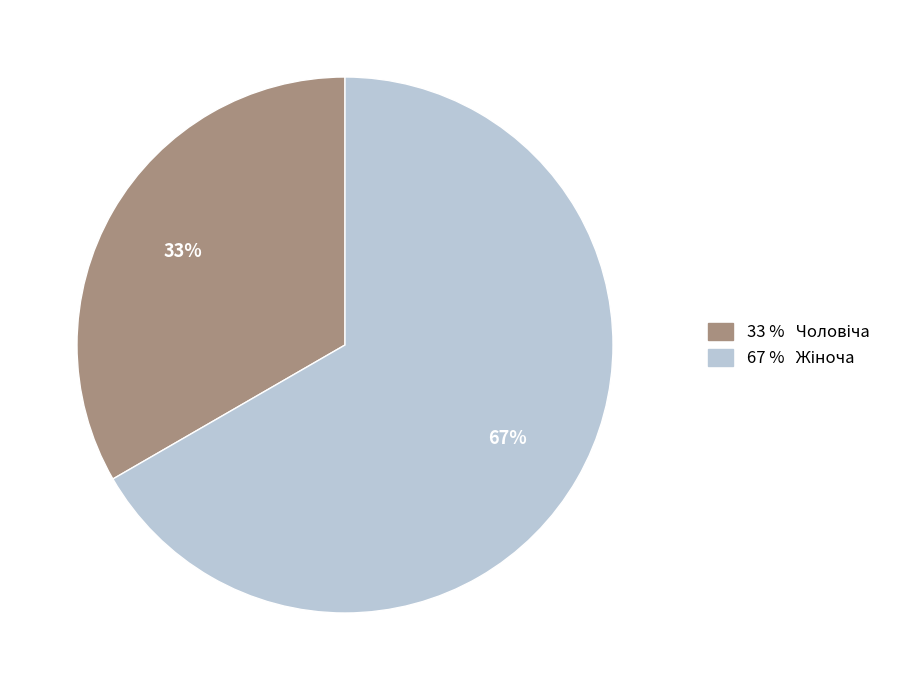

To the nearest percent, what is the average slice percentage?

50%